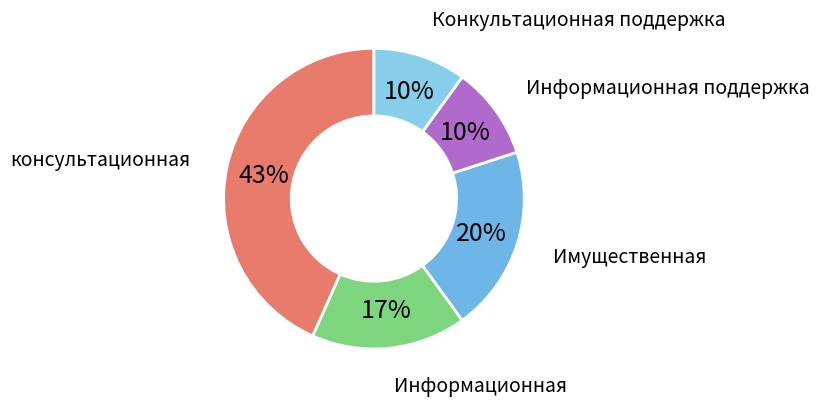

To the nearest percent, what is the average slice percentage?

20%